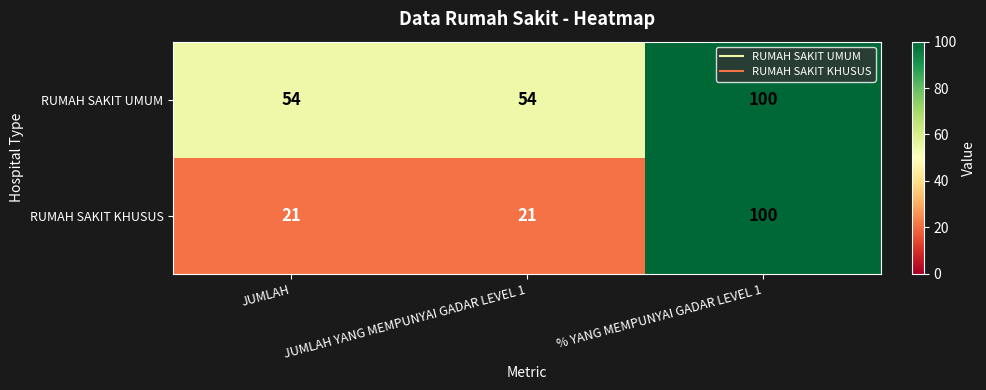

Which series has the widest spread of values?

RUMAH SAKIT KHUSUS